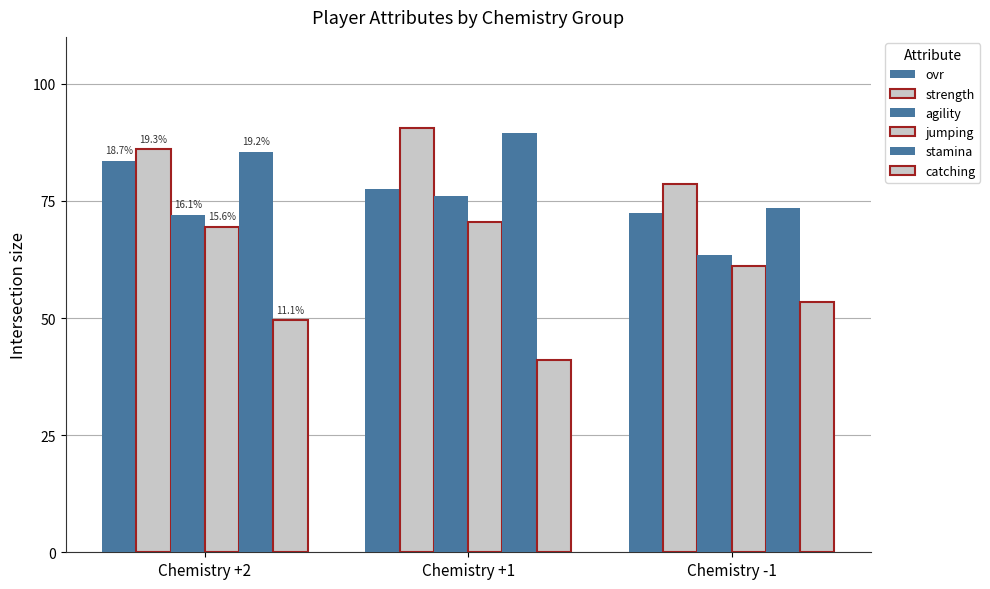

Which series changed the most between Chemistry +2 and Chemistry +1?

catching